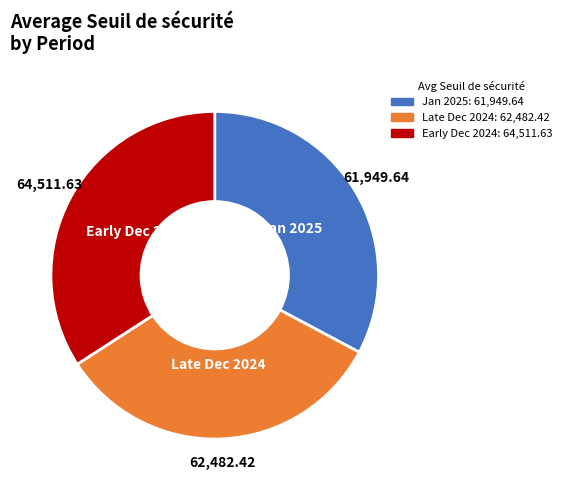

Is there a majority slice in this chart?

No